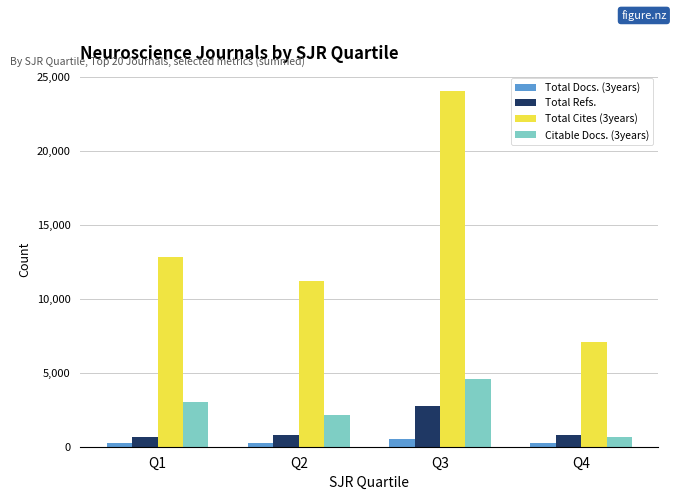

What is the value of the Citable Docs. (3years) bar at the 1st from the left?

3036